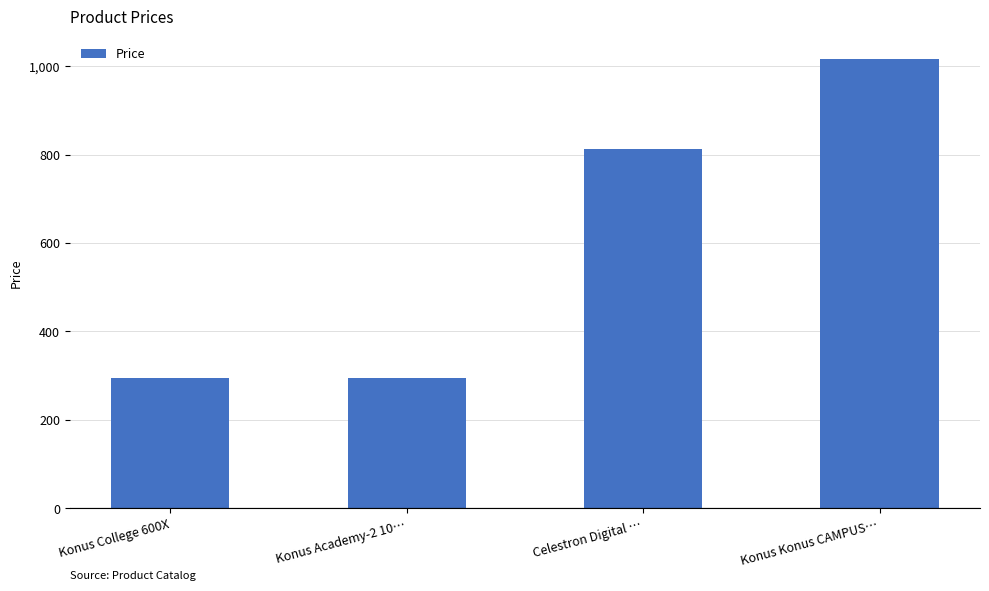

Are the bars grouped side by side (vs. stacked)?

No